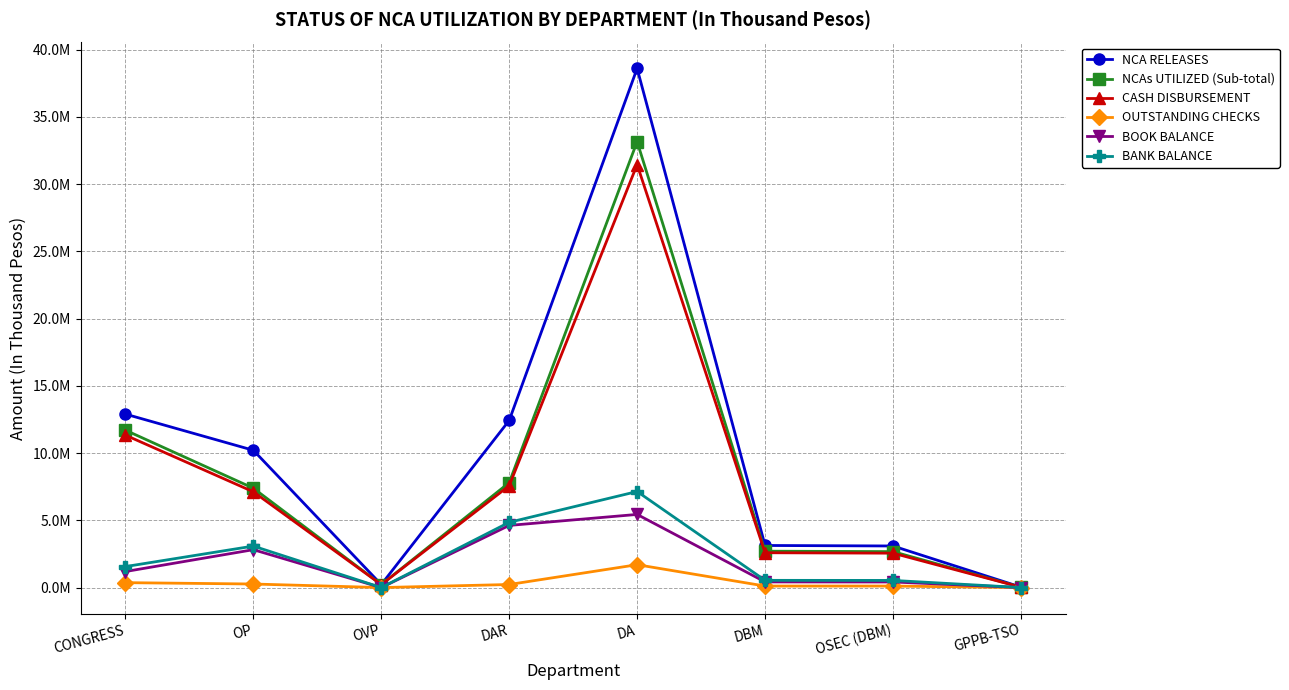

What is the approximate value of OUTSTANDING CHECKS at DBM?

116320